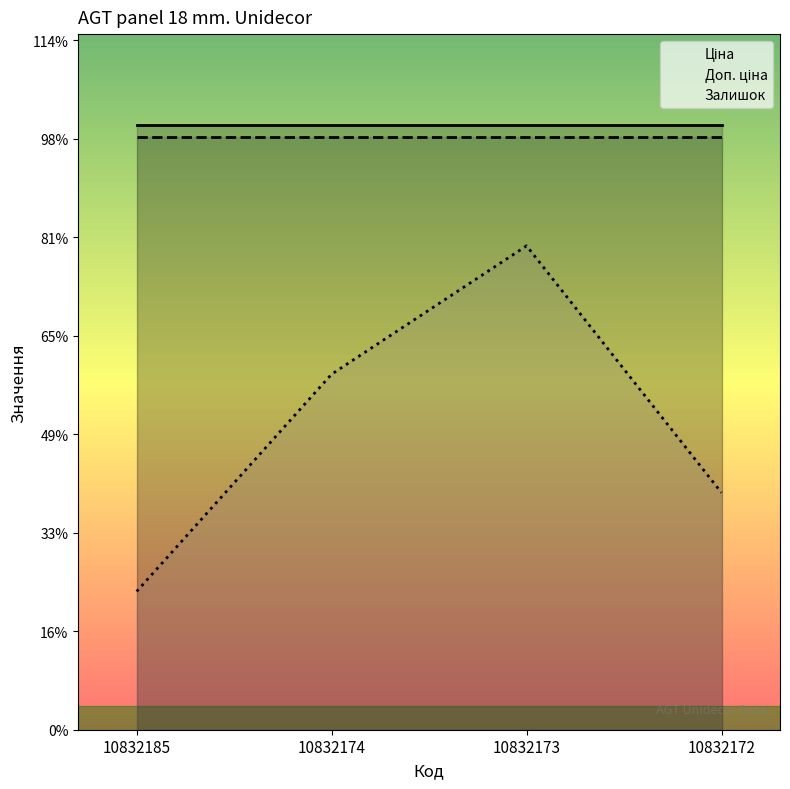

Does the chart have visible grid lines?

No